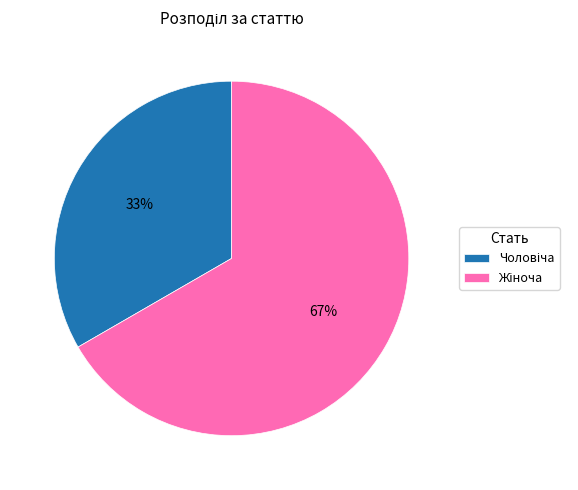

To the nearest percent, what is the average slice percentage?

50%